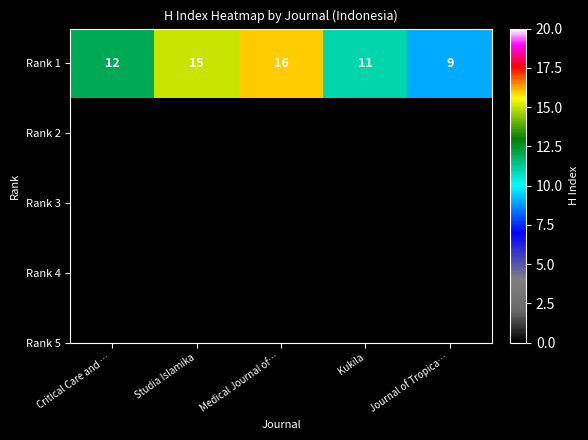

Approximately how many times larger is the value at Kukila compared to Medical Journal of…?

0.7